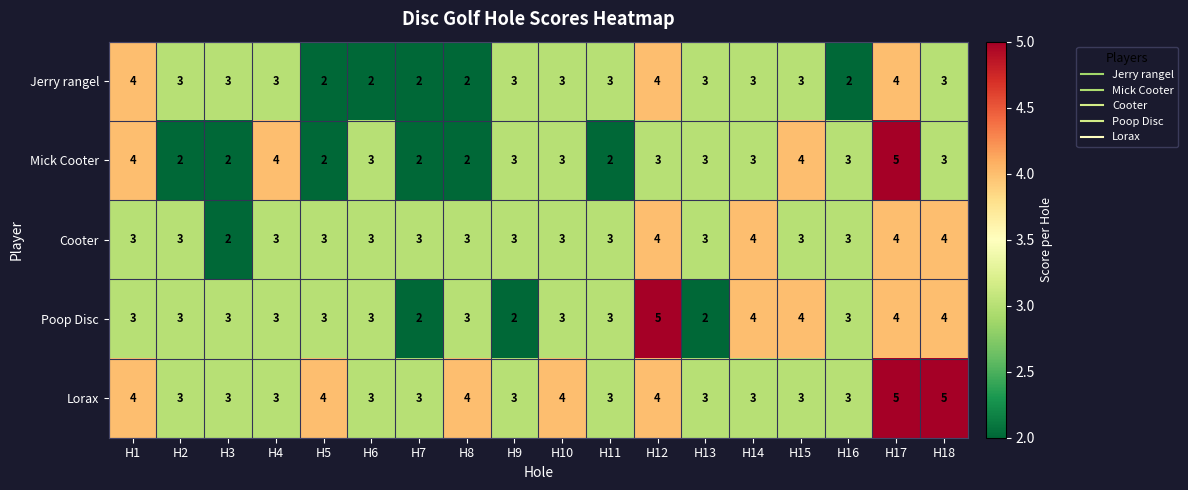

How many data points does each series have?

18